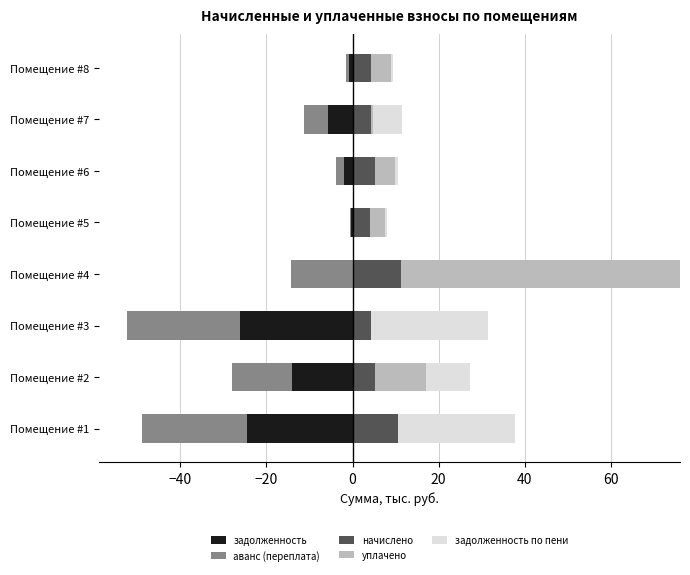

What is the value of the задолженность по пени bar at the 3rd from the left?

27.3